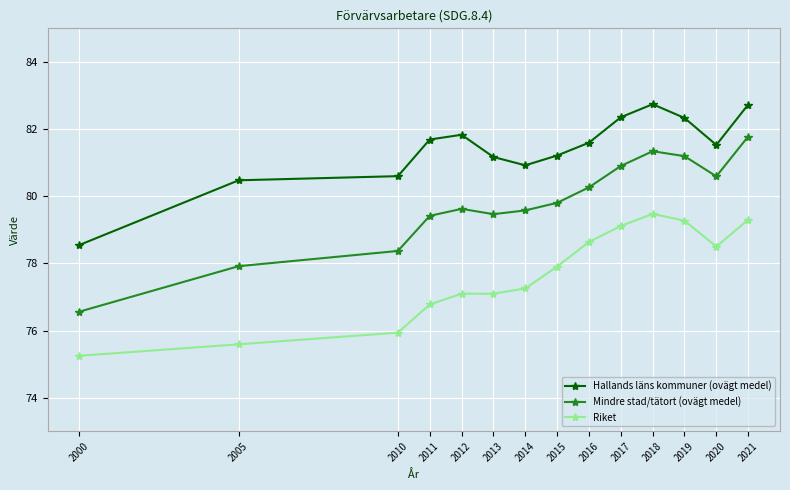

What is the sum of the Riket values at 2000 and 2021?

154.5